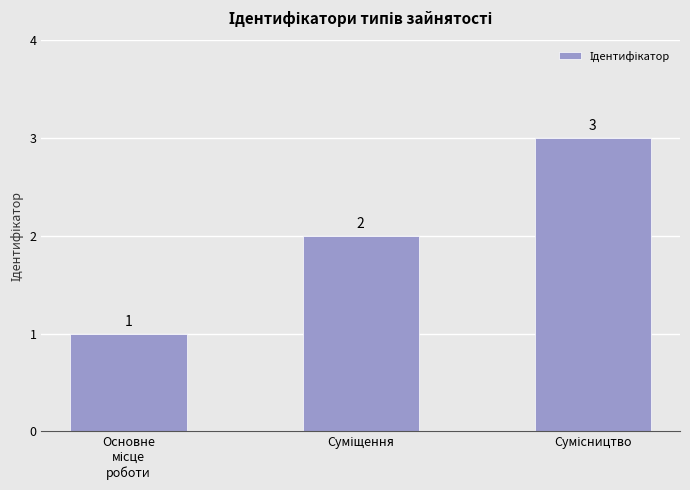

Count the values in the range 1 to 3.

3